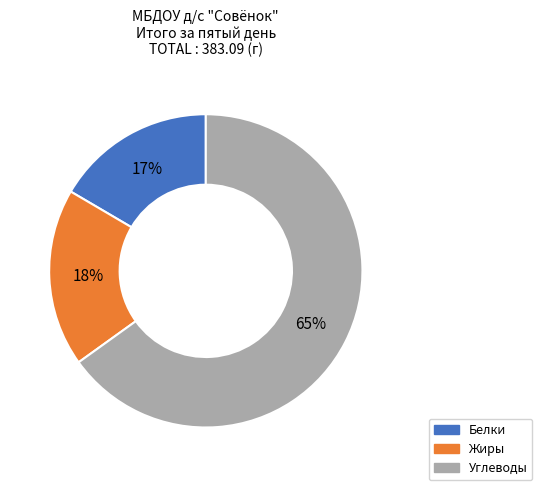

Which slice is the largest?

Углеводы